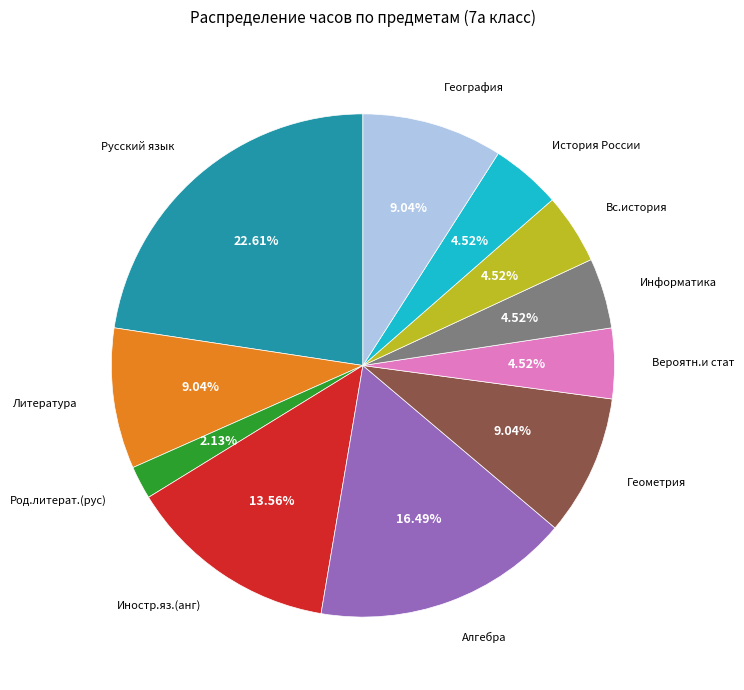

Is it true that Род.литерат.(рус) is 2% of the pie?

True